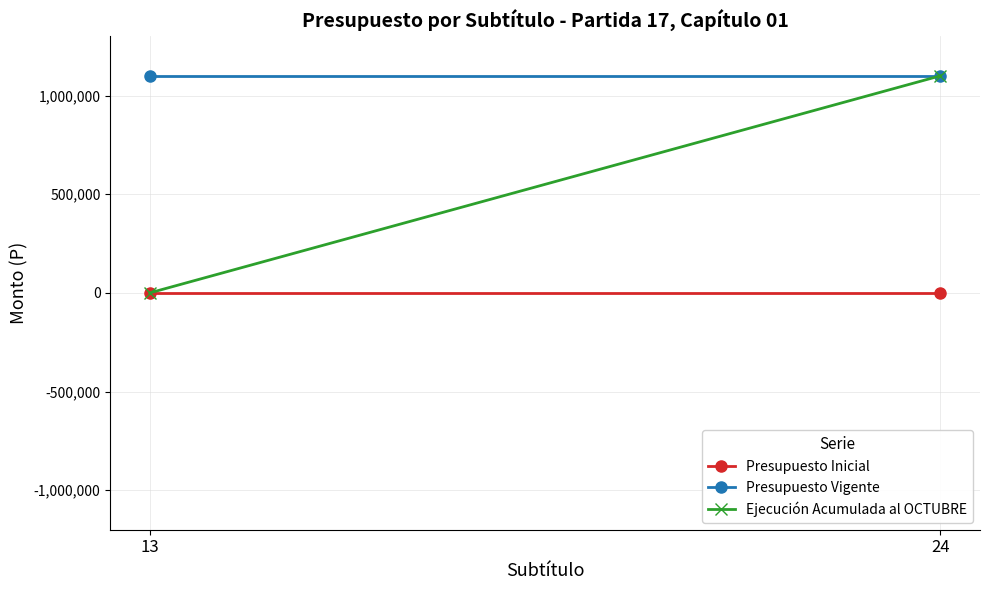

How many lines are shown in the chart?

3